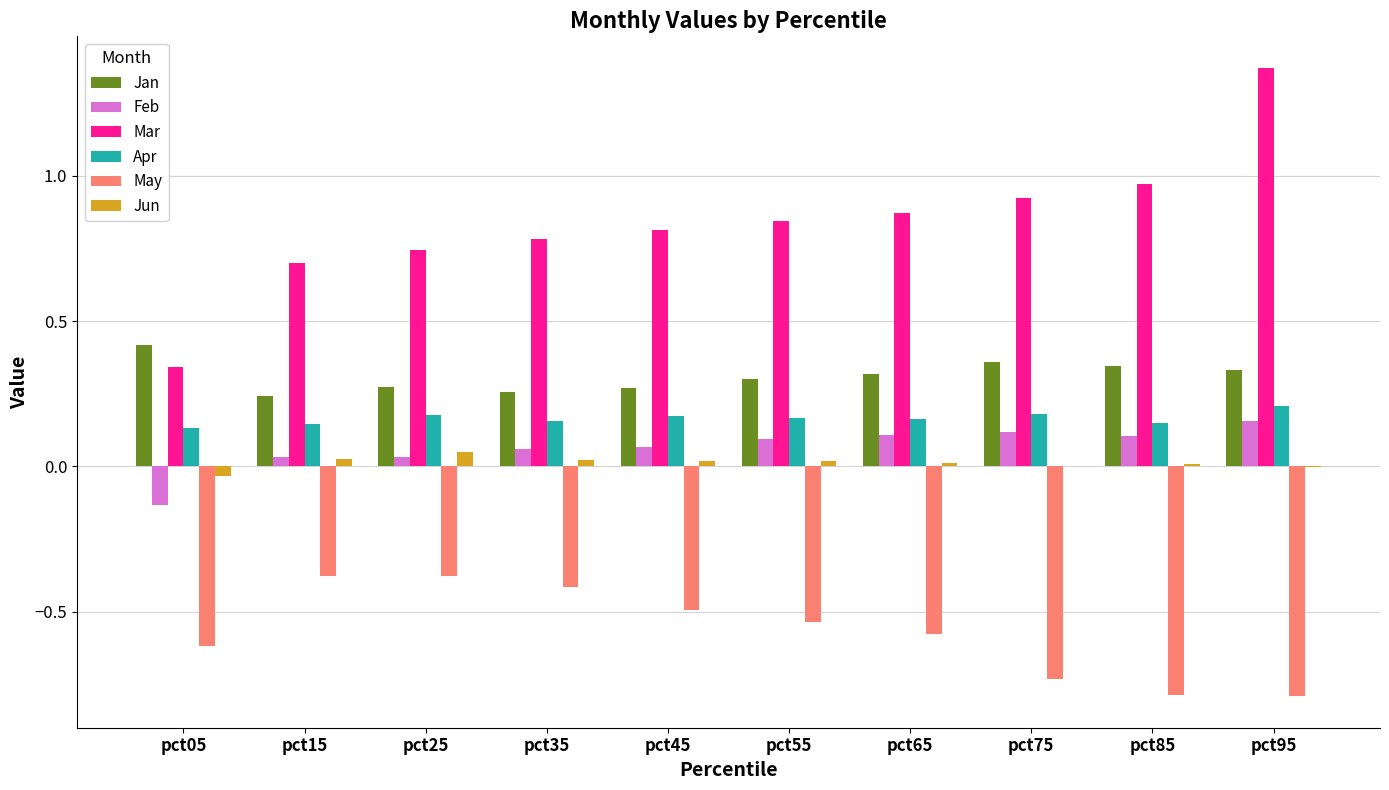

At which category is the sum across all series the highest?

pct95